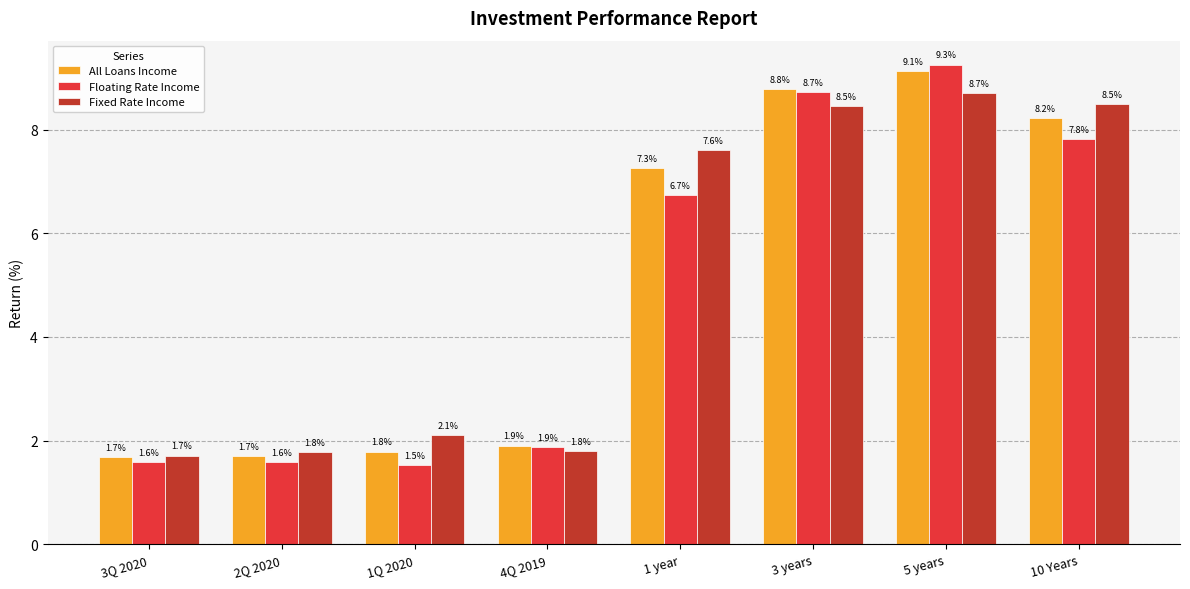

What is the greatest value displayed?

9.3